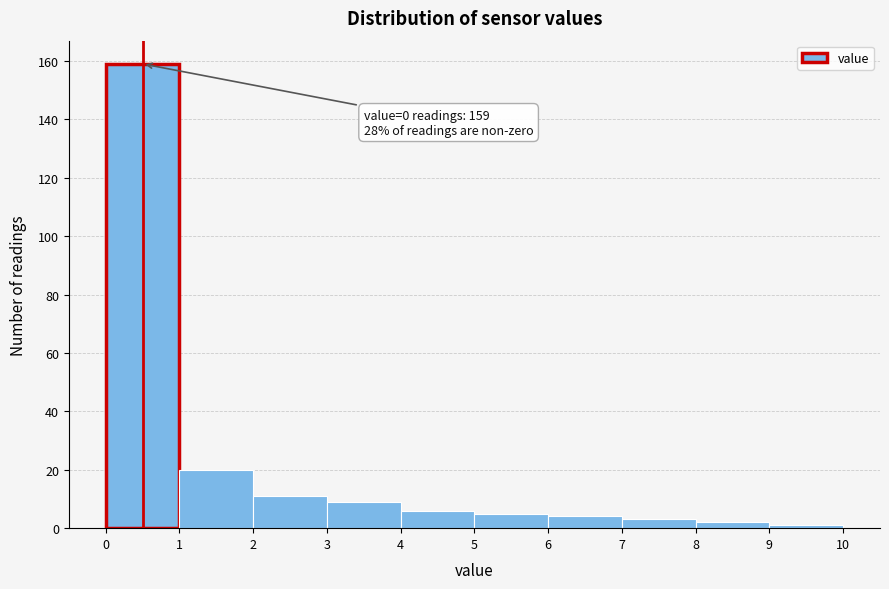

Over which range of the x-axis is the bar tallest?

0 to 1